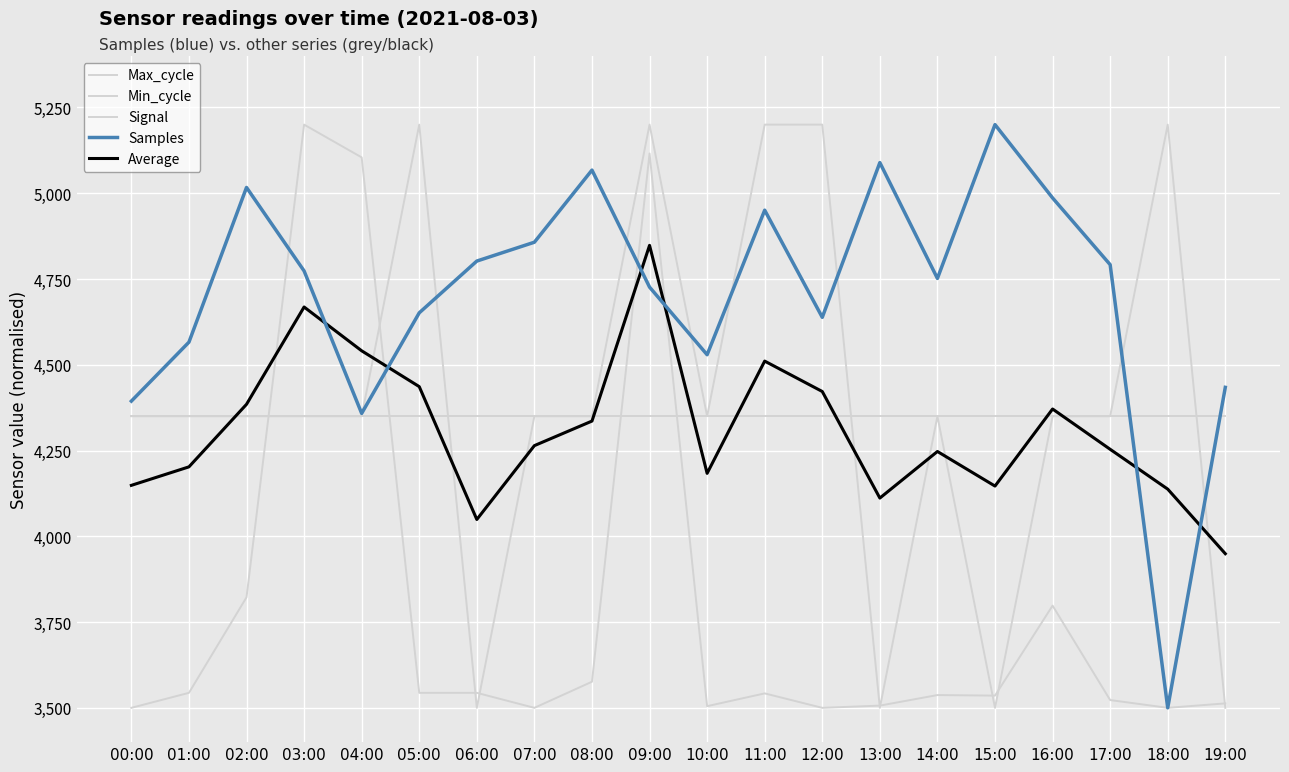

Which series has the largest total across all categories?

Samples